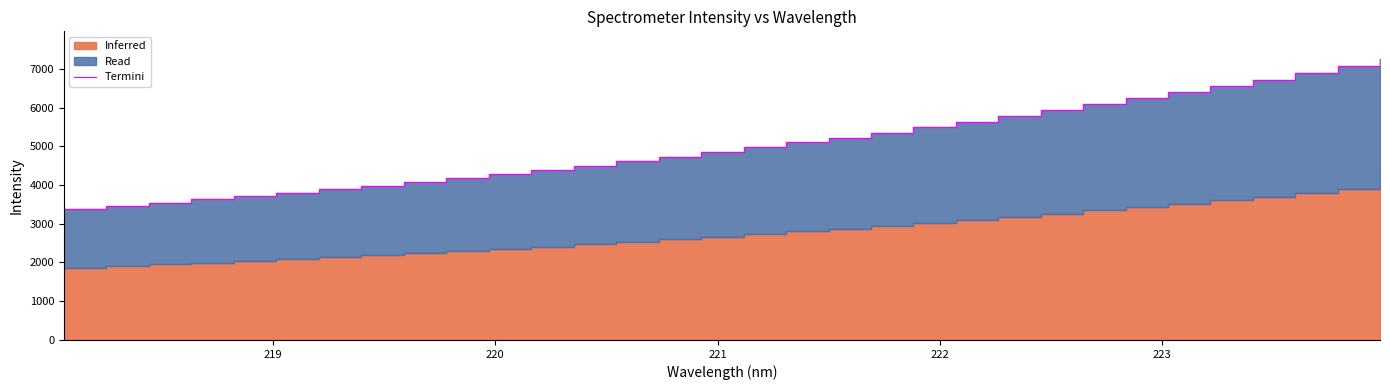

What is the maximum value shown in the chart?

7242.6